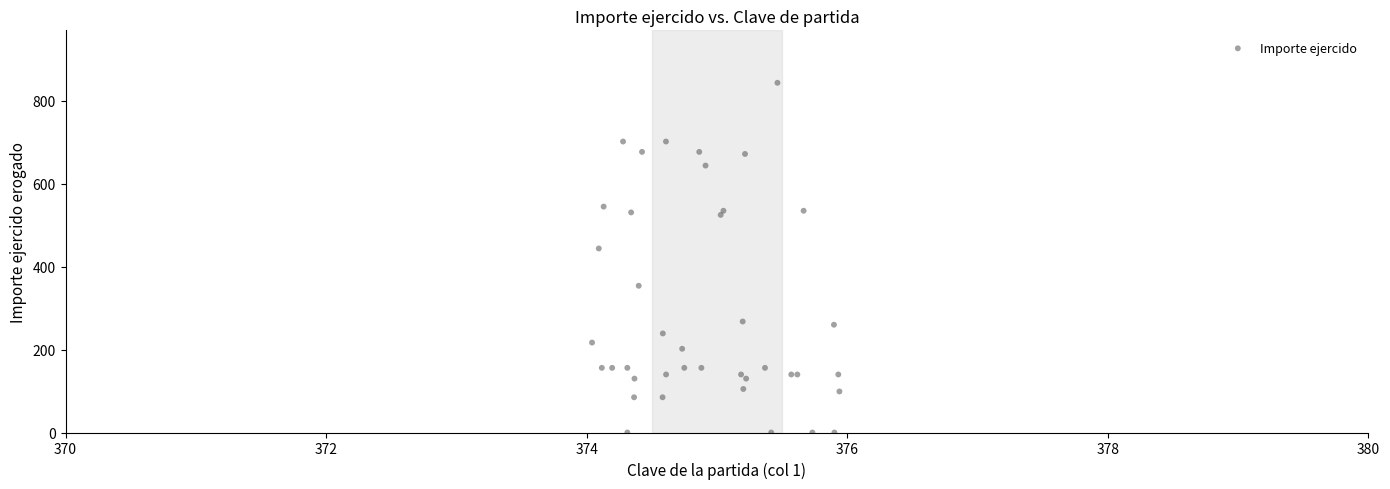

What Y value in the scatter plot is closest to 421?

444.0